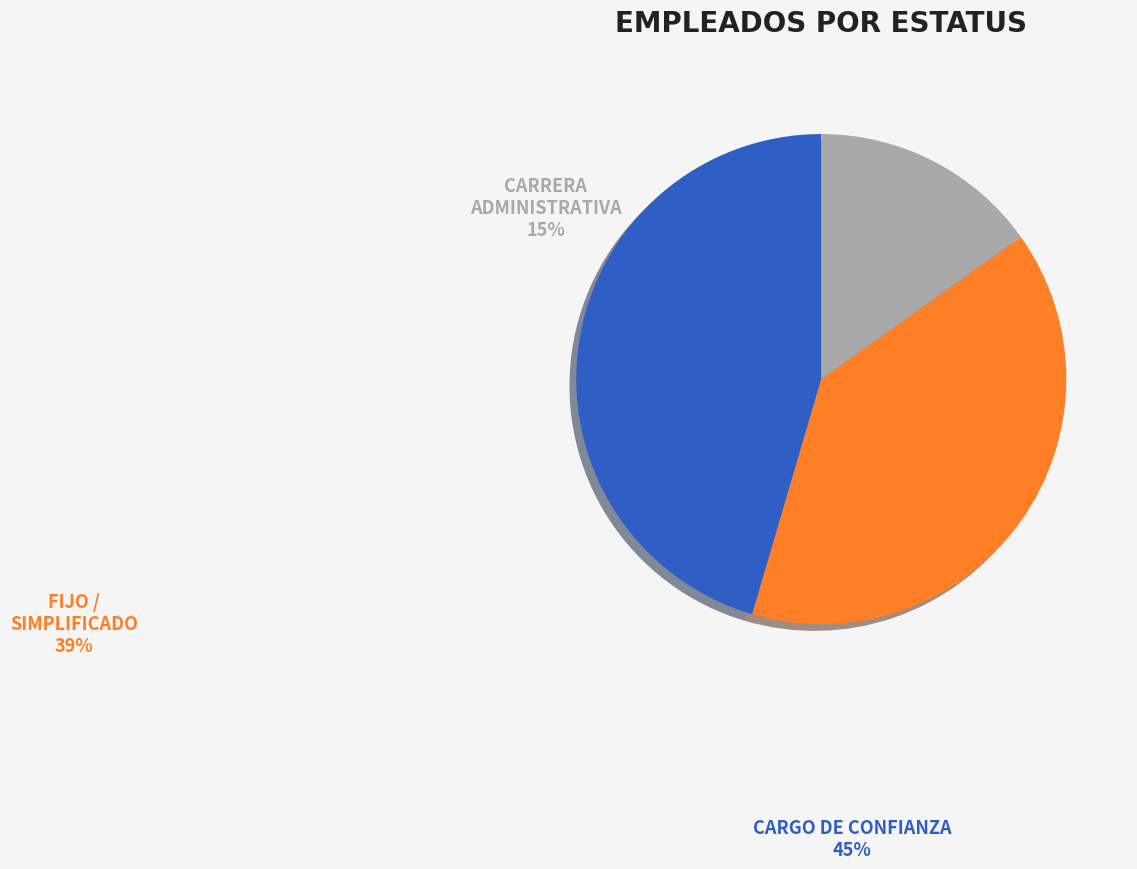

Is there any slice that represents more than half of the pie?

No